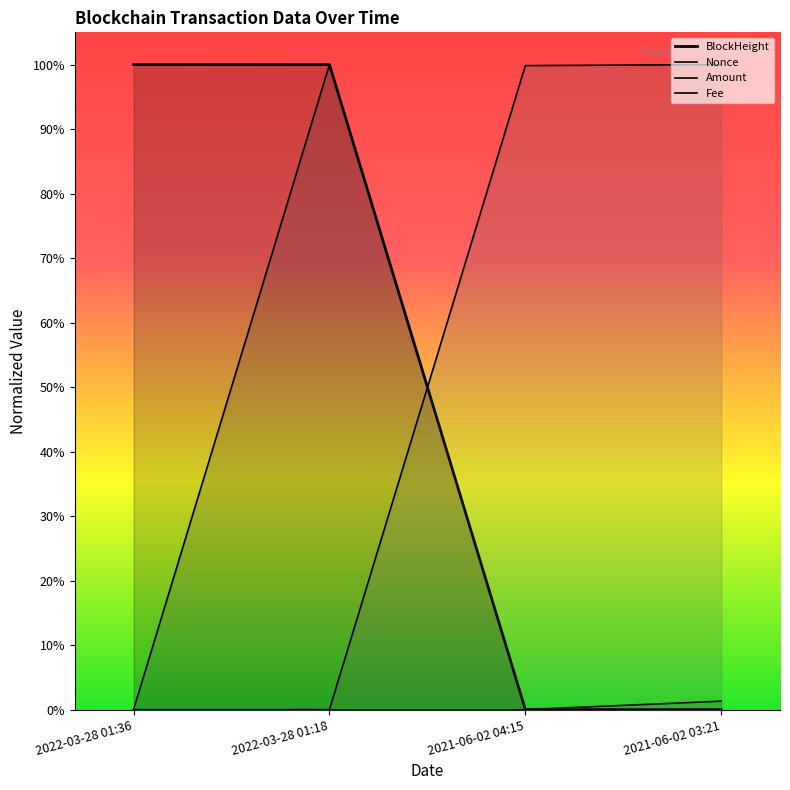

Between 2021-06-02 04:15 and 2021-06-02 03:21, which is larger?

2021-06-02 04:15